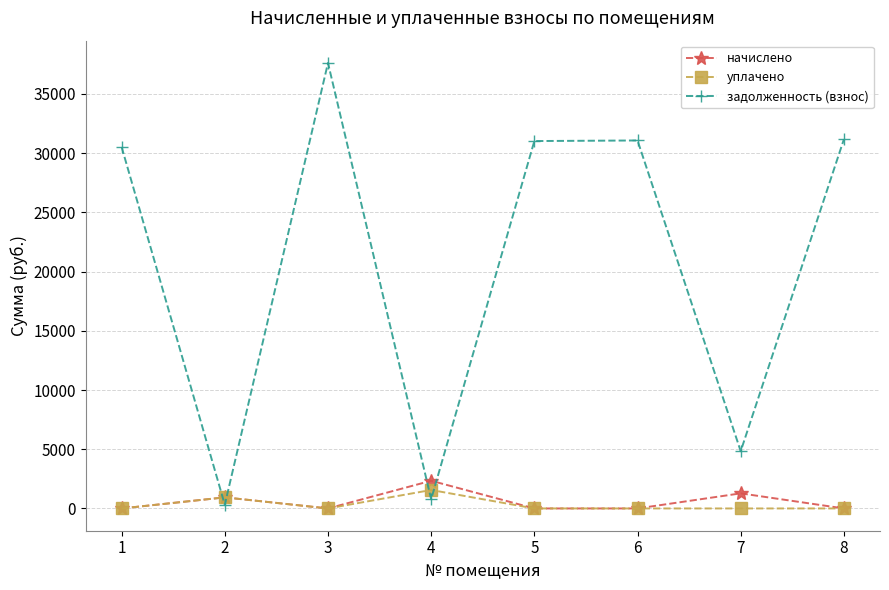

How many values in the уплачено series exceed 0?

2